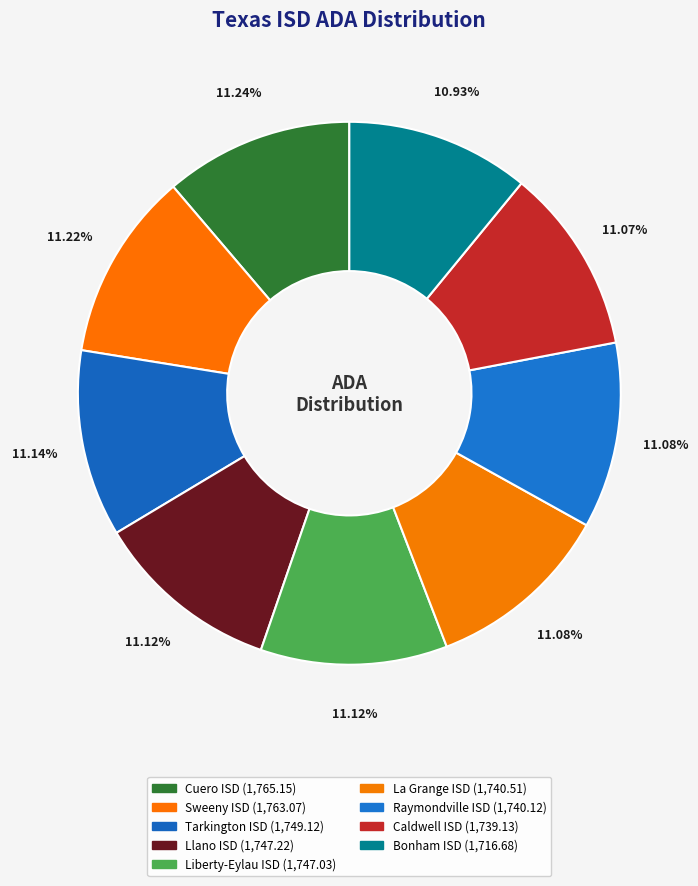

Is it true that Caldwell ISD is 11% of the pie?

True